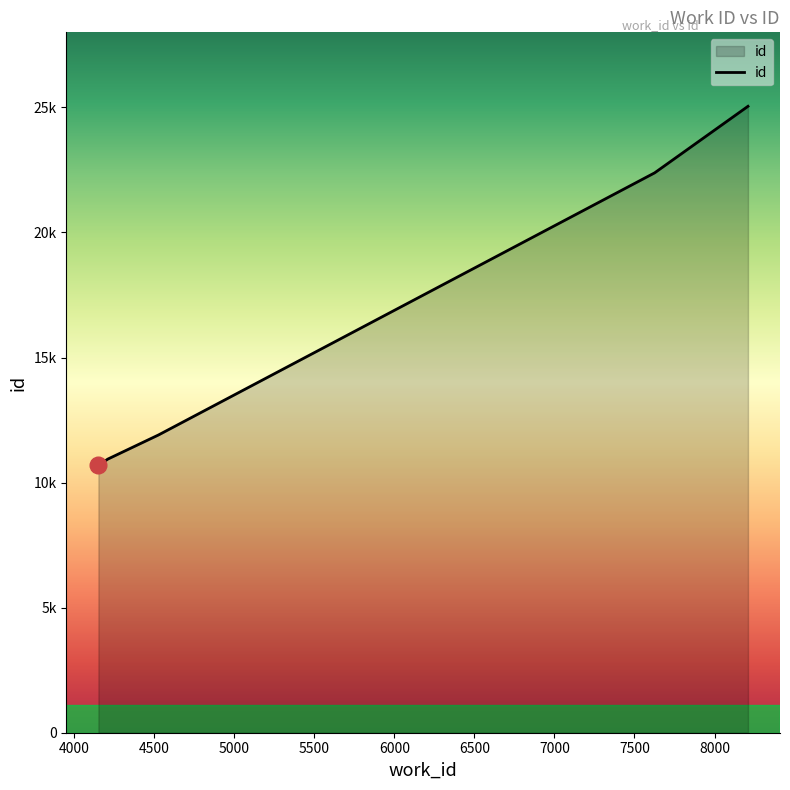

What is the difference between the maximum and minimum values?

14360